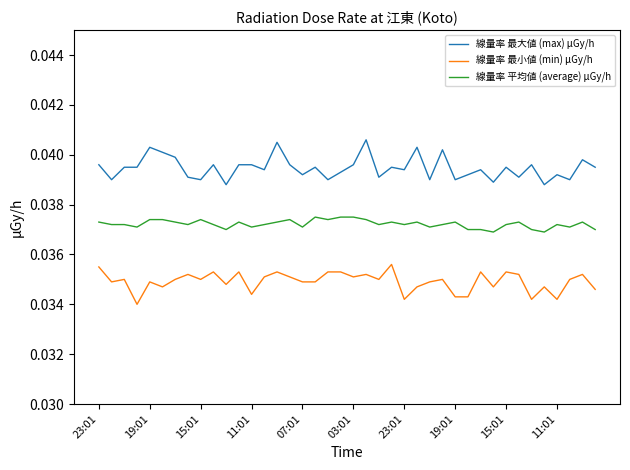

Which series has the largest total across all categories?

線量率 最大値 (max) μGy/h